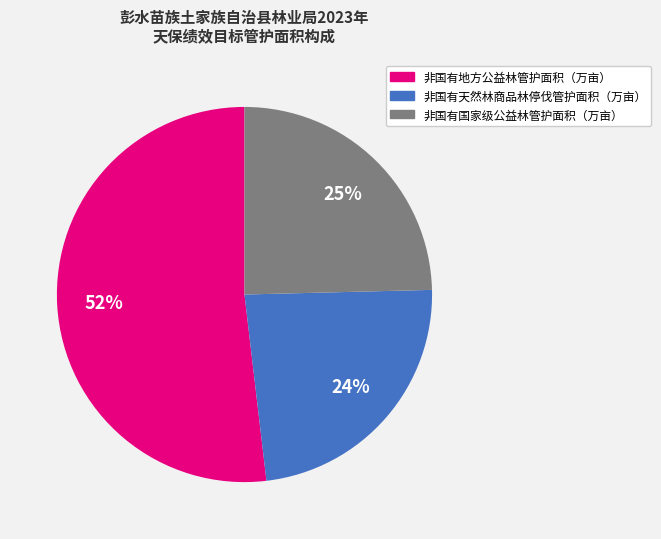

How many slices are in this pie chart?

3